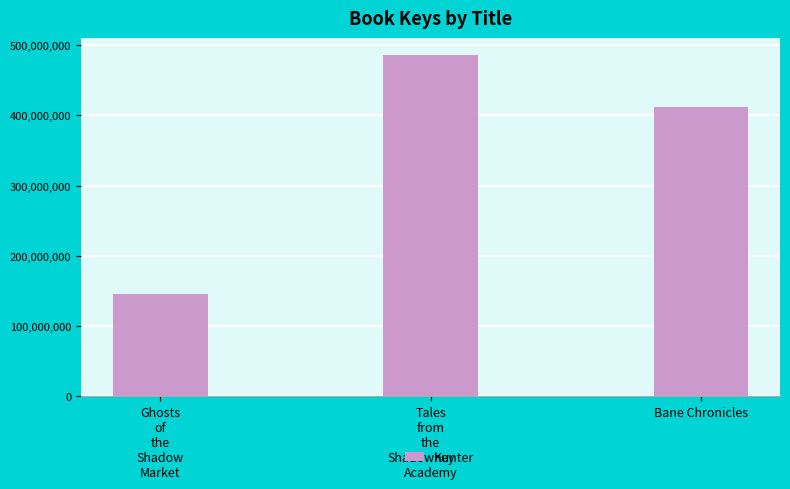

How many series are shown in this chart?

1